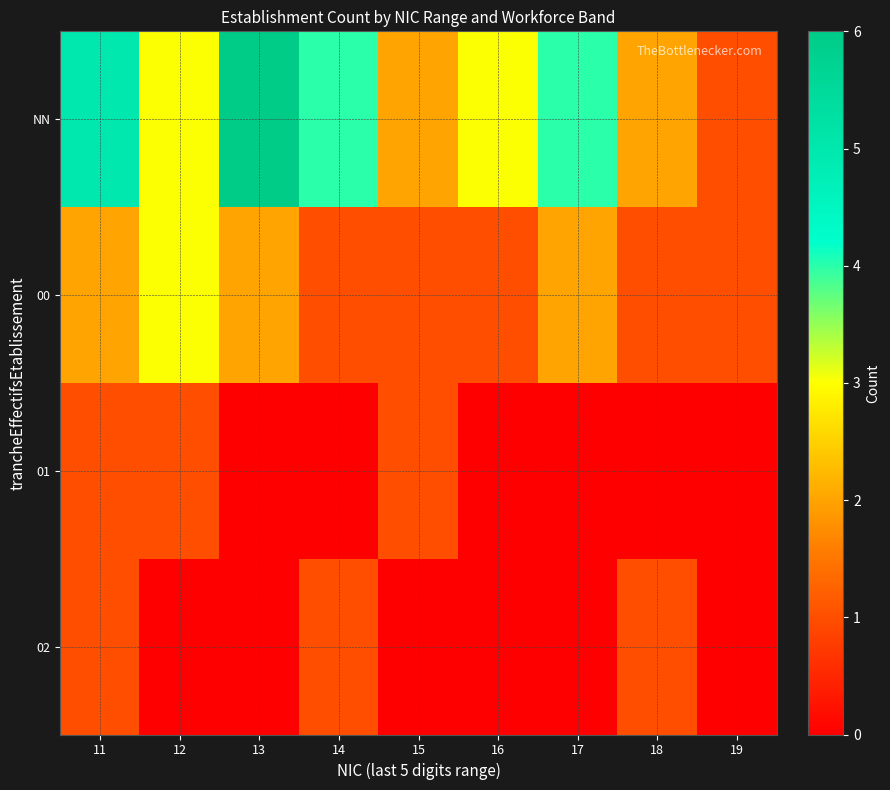

What is the spread (max minus min) of values at 16?

3